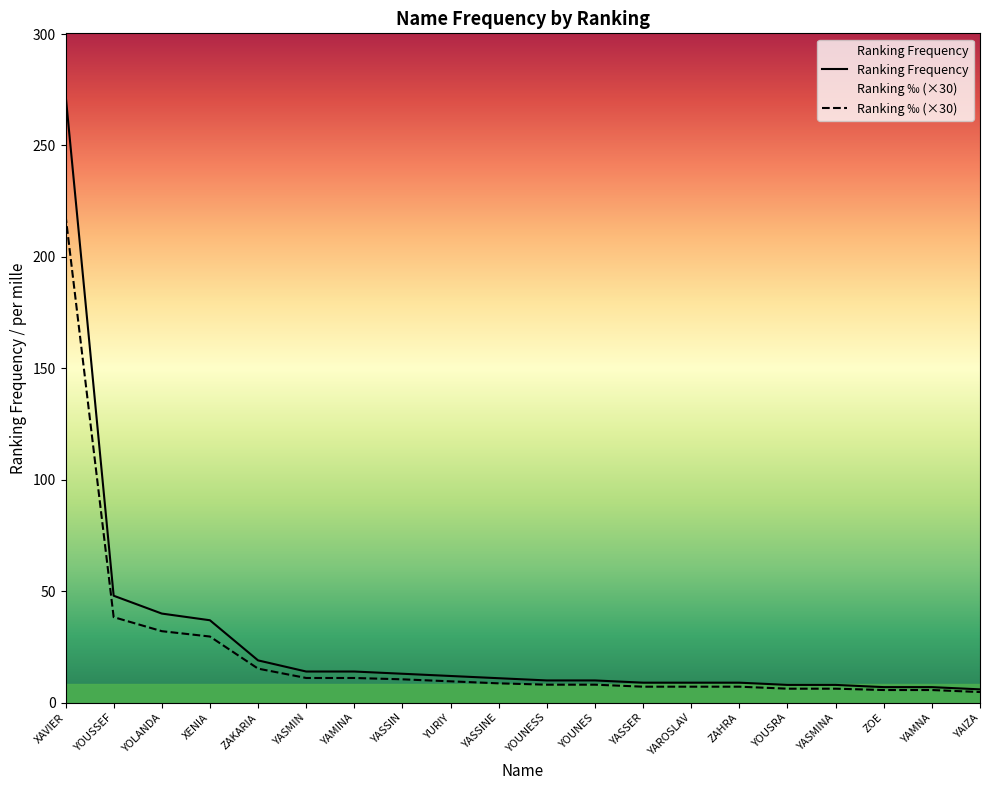

Which has a higher value, ZAHRA or YAMINA?

YAMINA